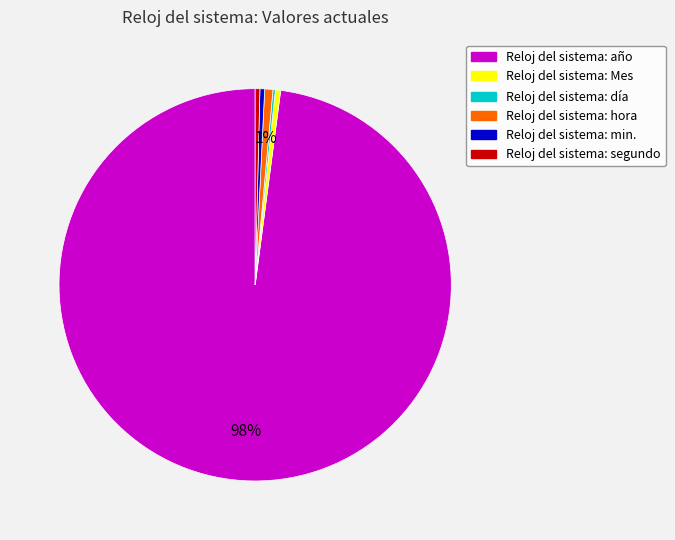

To the nearest percent, what is the average slice percentage?

17%